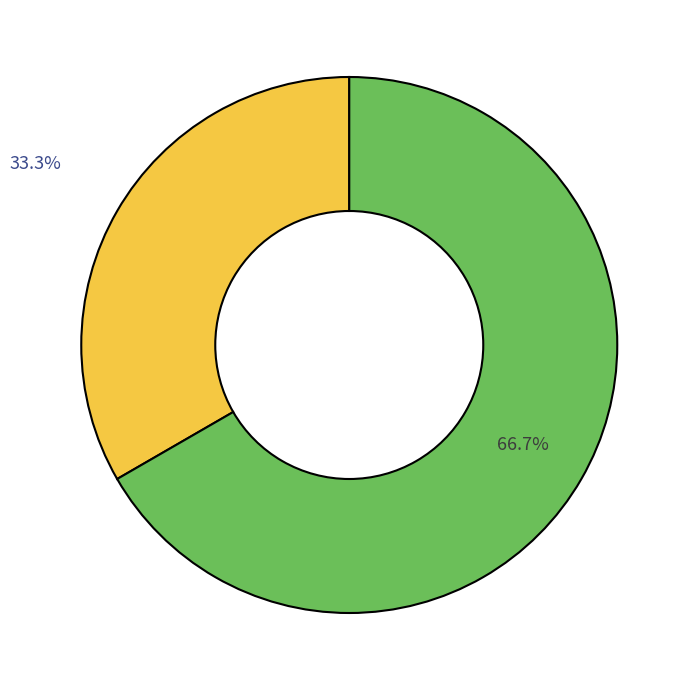

How many segments does this pie chart have?

2